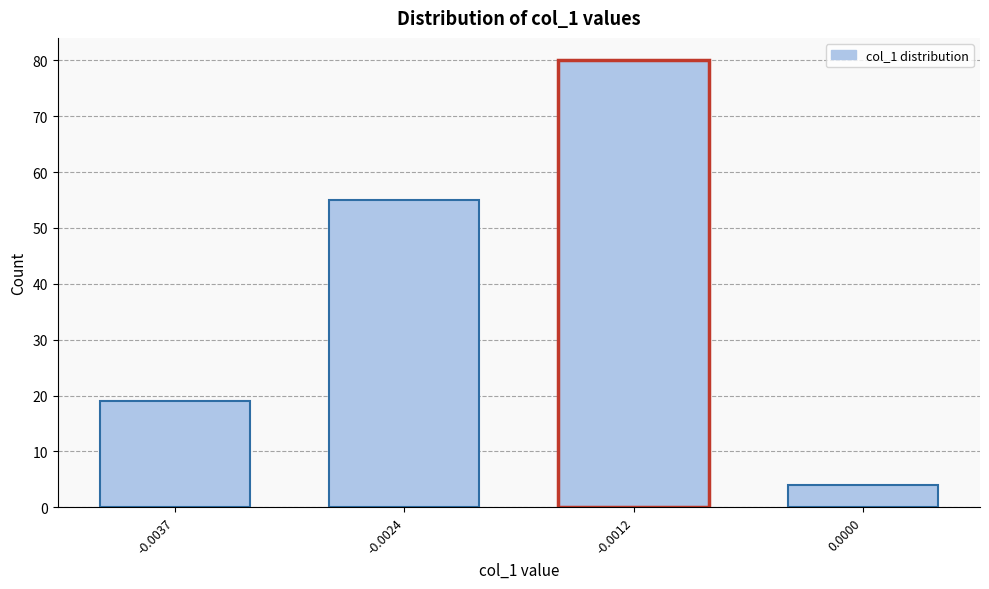

Reading left to right, transcribe all the data shown in this chart.

-0.0037=19	-0.0024=55	-0.0012=80	0.0000=4